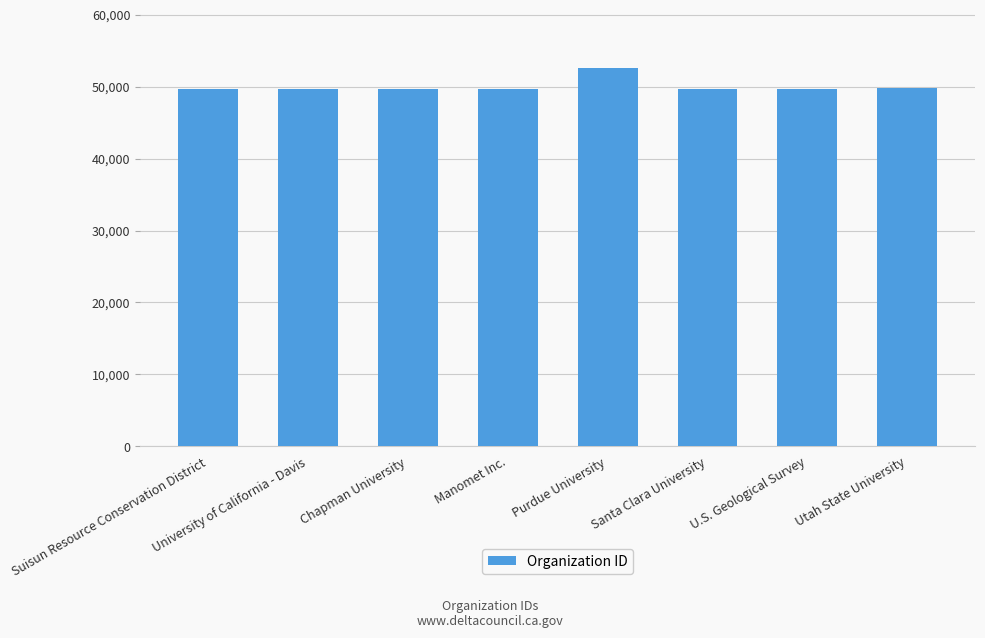

True or false: the data shows 34555 at Santa Clara University.

False